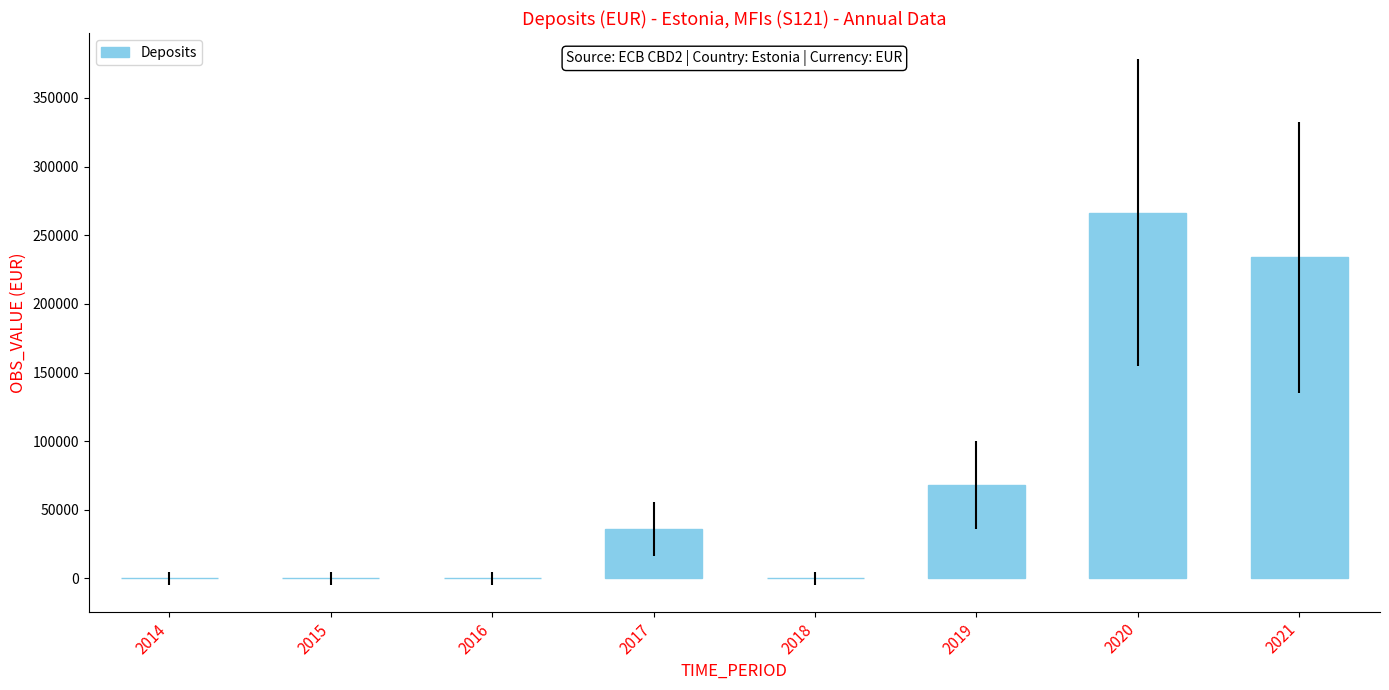

Reading right to left, extract all data points from this chart.

233961	266474	67822	0	36000	0	0	0